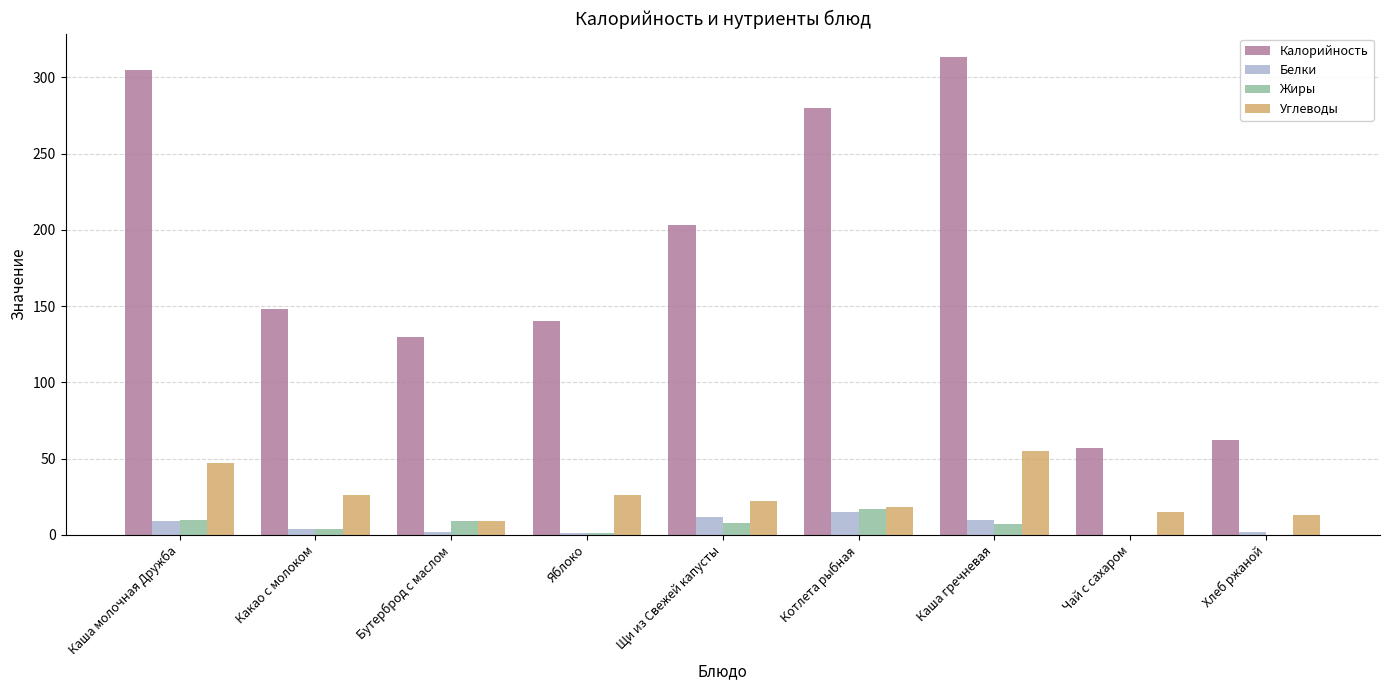

What is the maximum value shown in the chart?

313